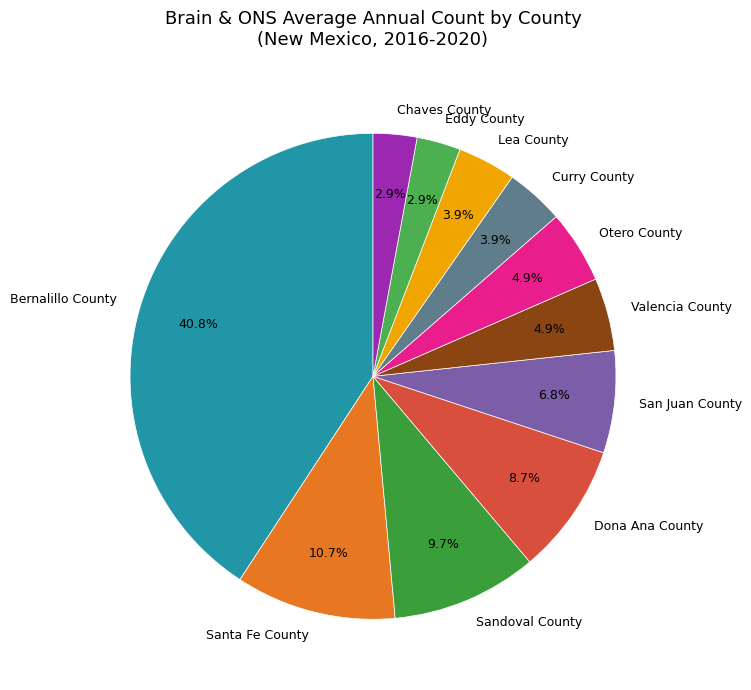

Is it true that Valencia County is 5% of the pie?

True